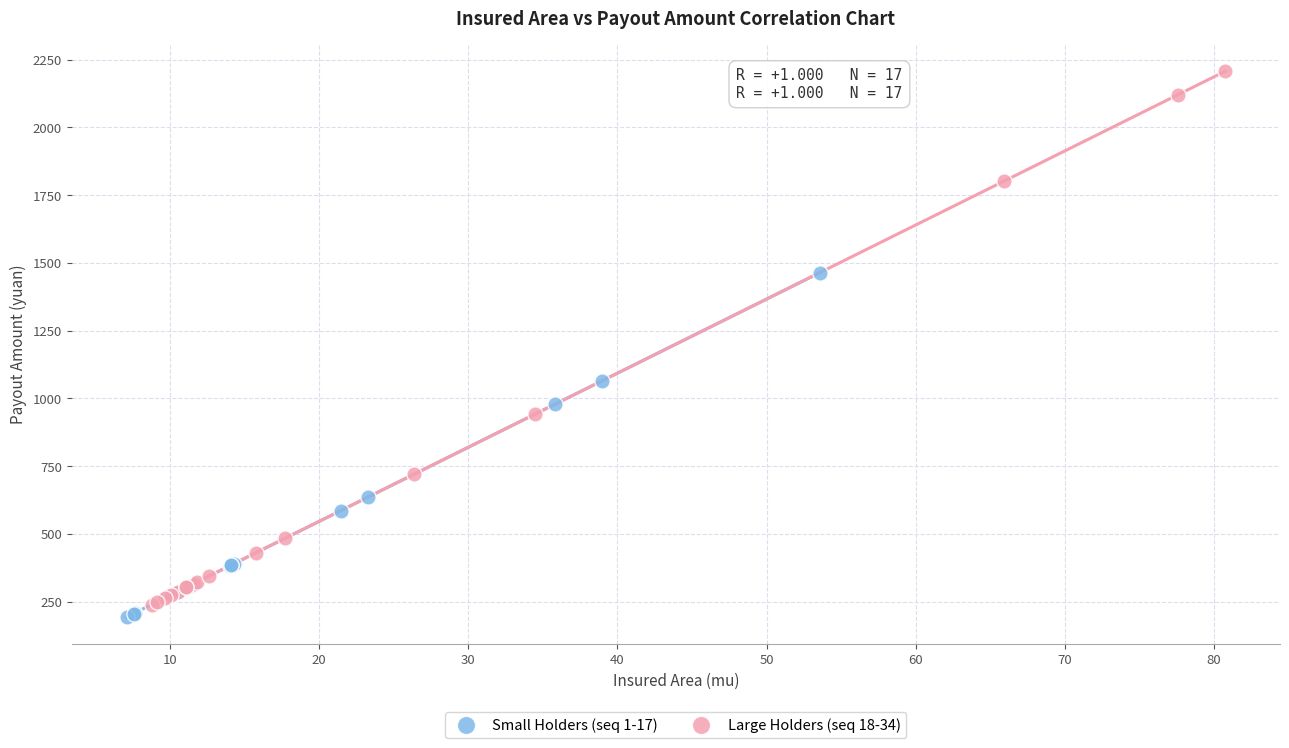

Which series reaches the minimum Y coordinate?

Small Holders (seq 1-17)